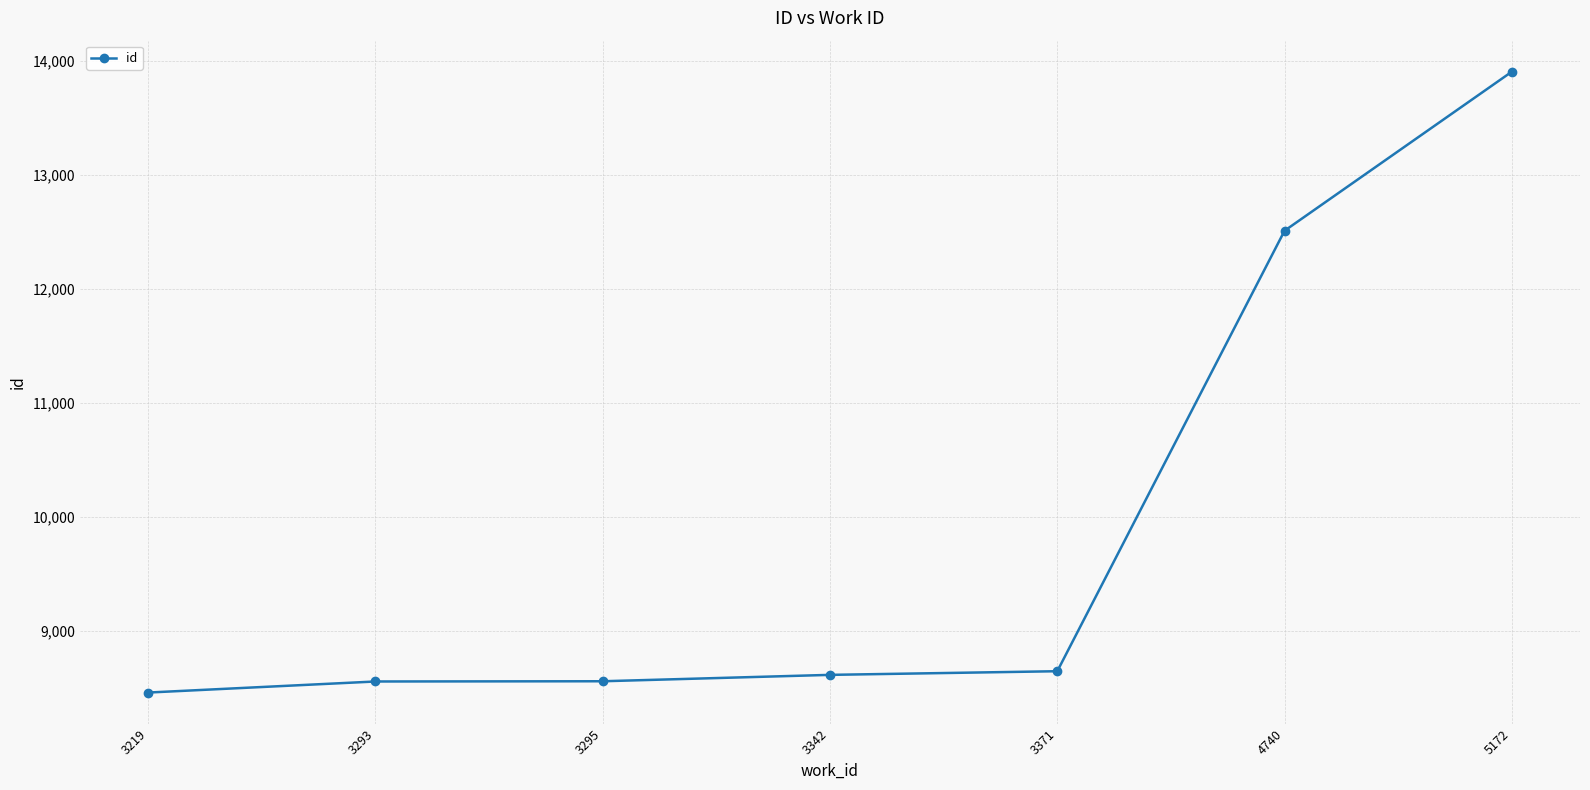

At which label is the value closest to 11181?

4740